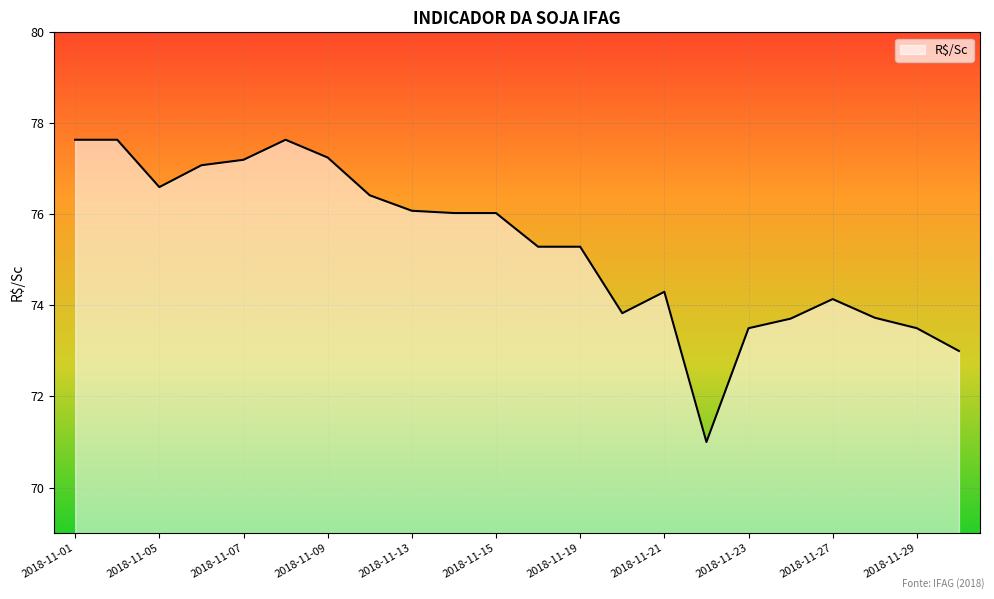

What is the maximum value shown in the chart?

77.6